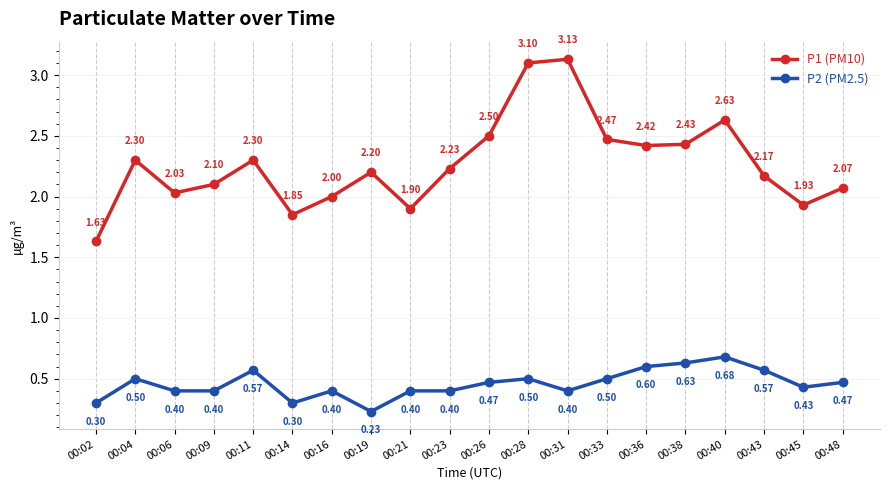

The P2 (PM2.5) series shows 0.1 at 00:11. True or false?

False